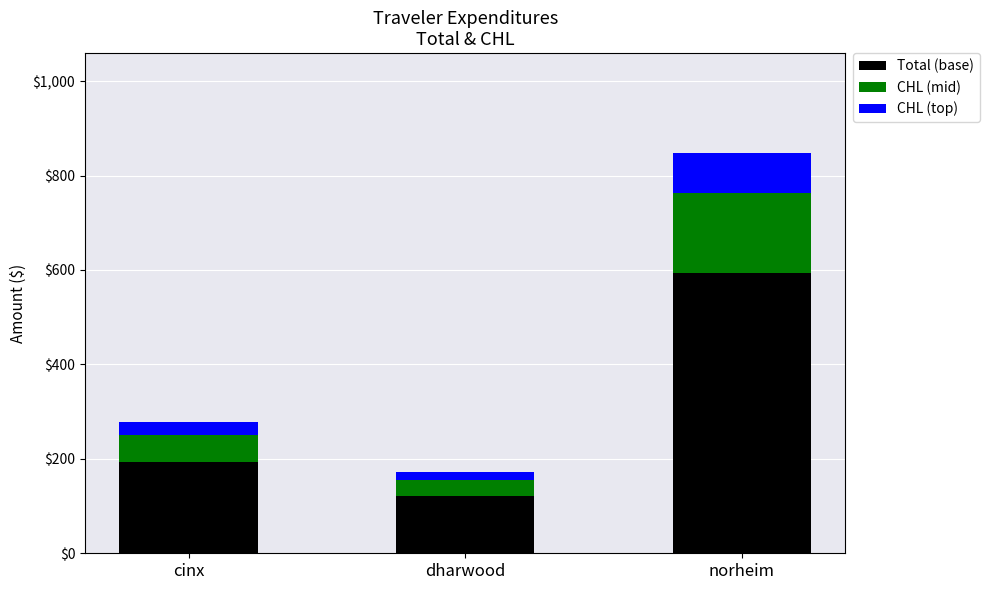

How many categories are shown in the chart?

3